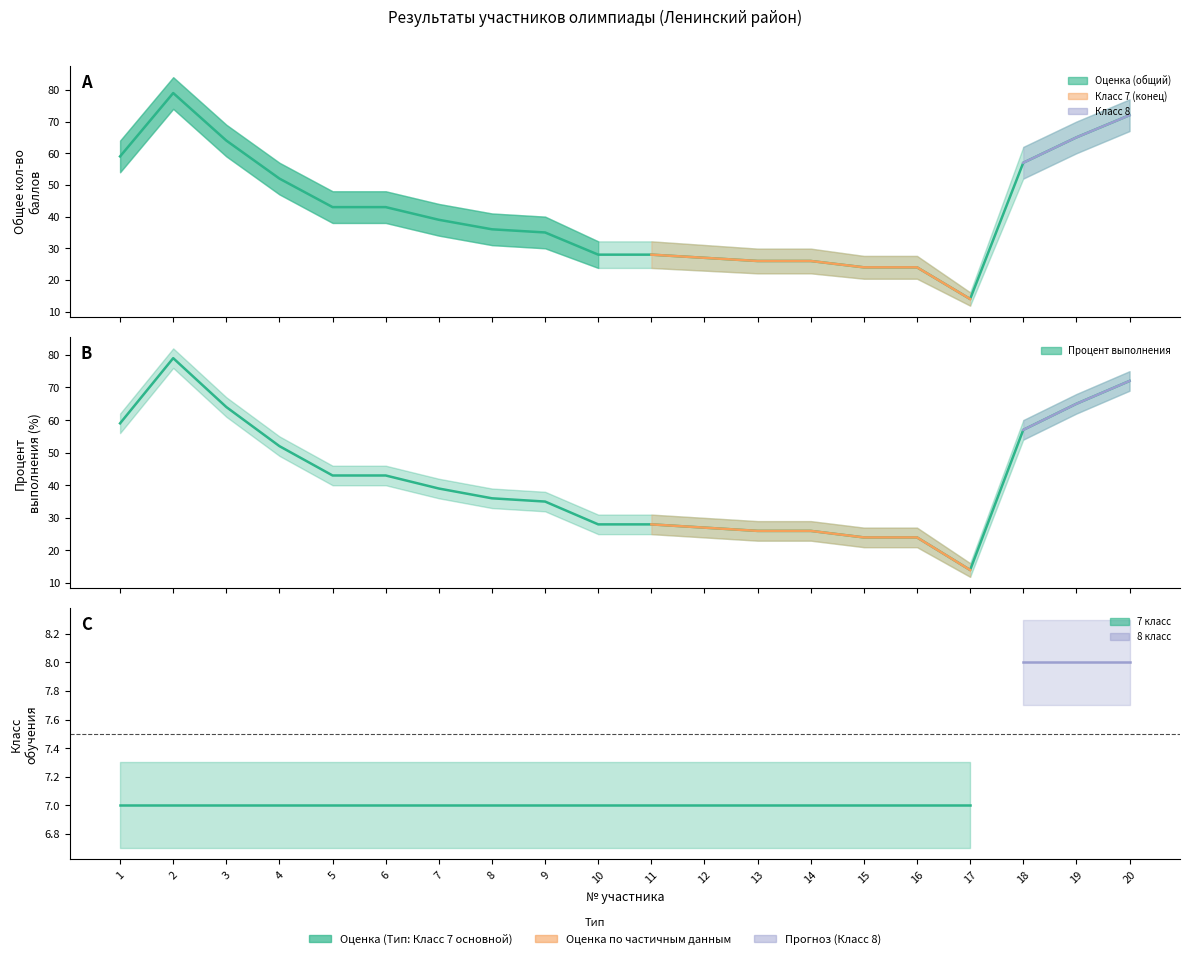

What is the value of the Общее количество баллов point at the 19th from the left?

65.0